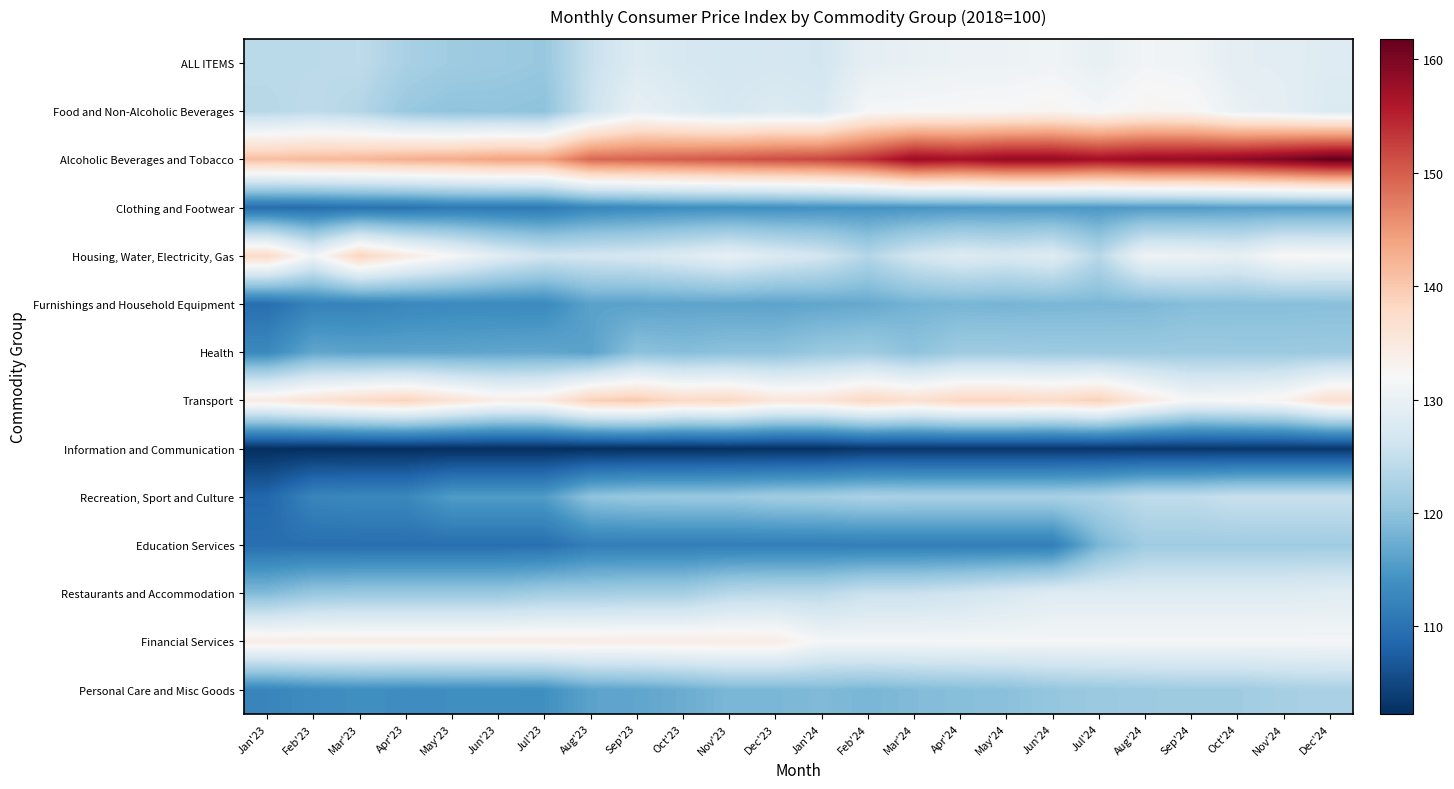

Between Apr'24 and Aug'24, which series saw the biggest shift?

Education Services